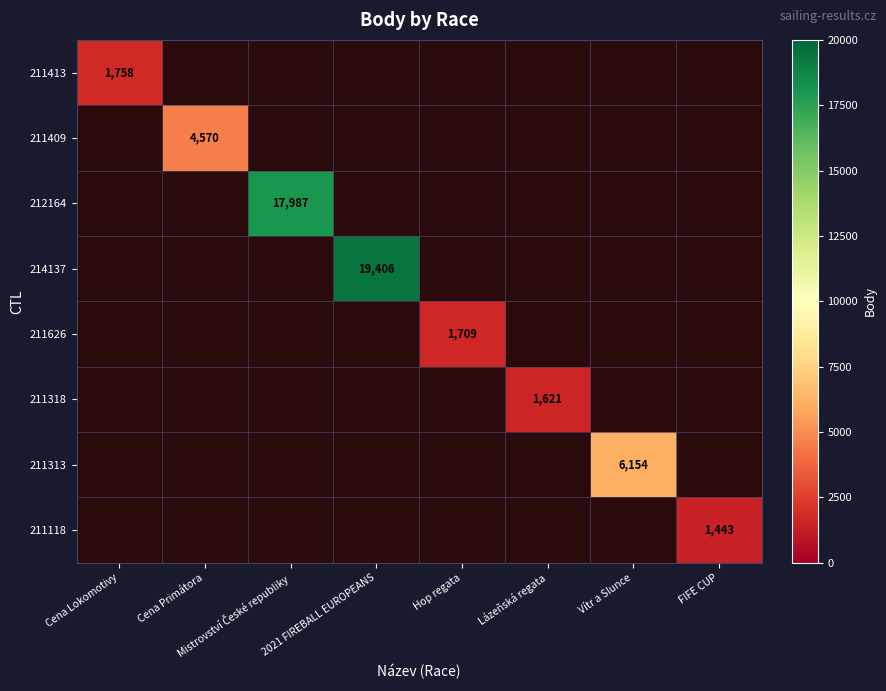

Count the number of categories in the chart.

8